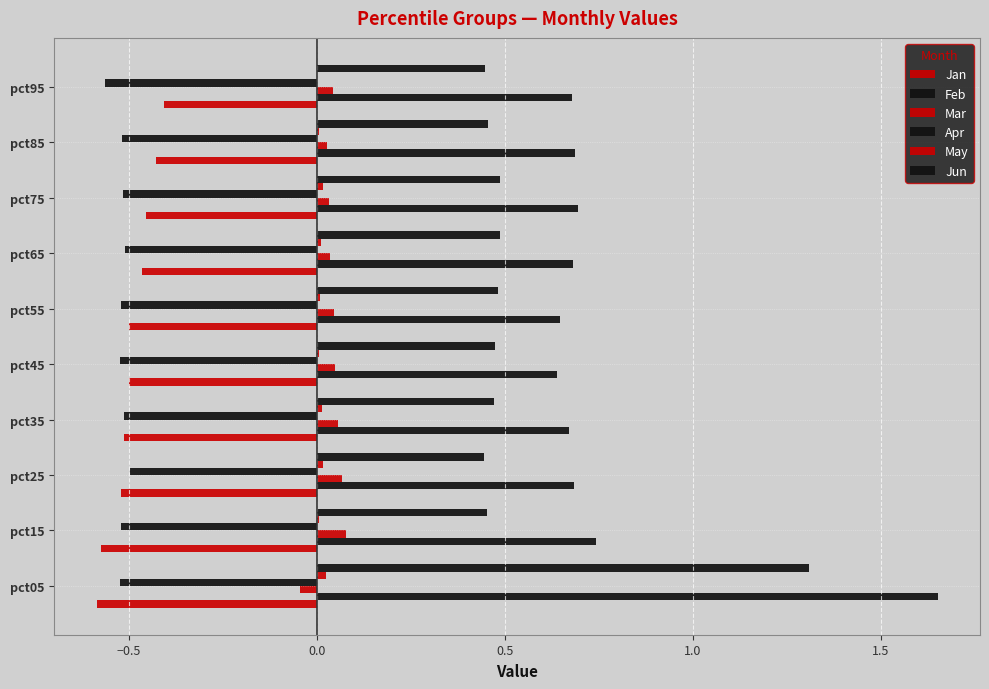

What is the minimum value shown in the chart?

-0.6